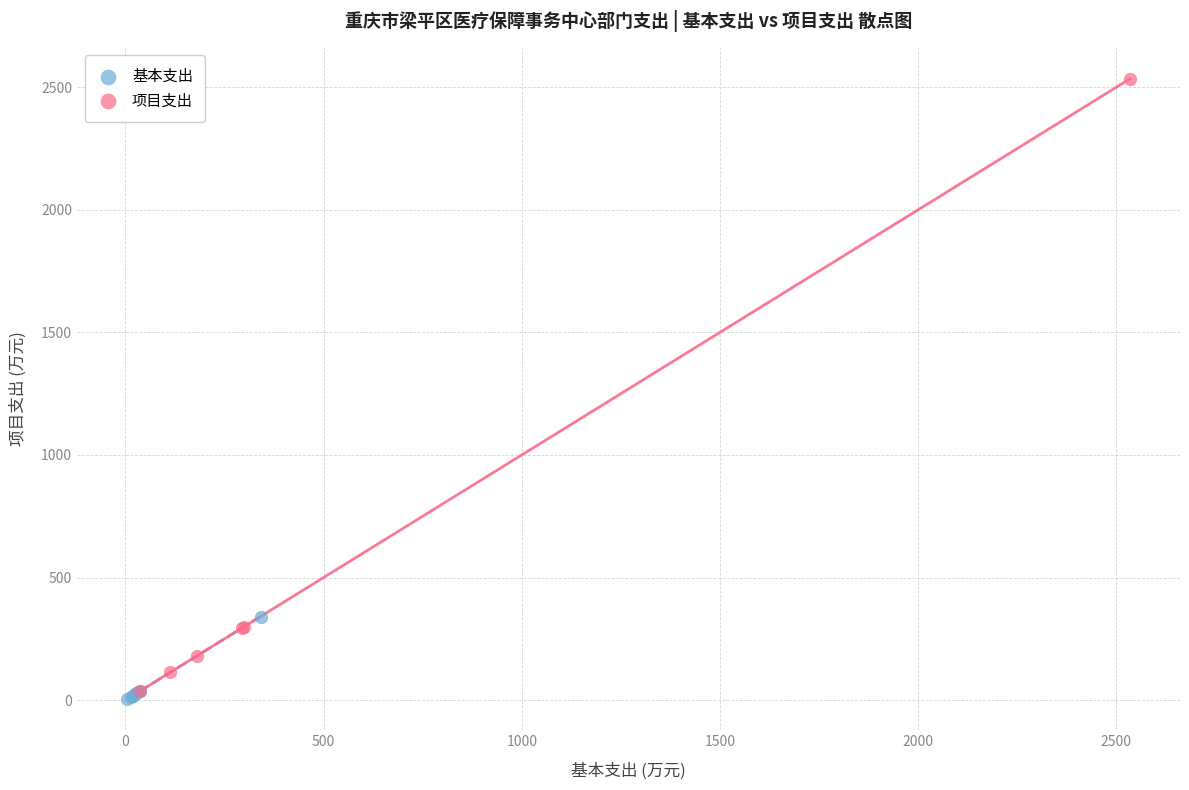

Which series has the widest spread of Y values?

项目支出